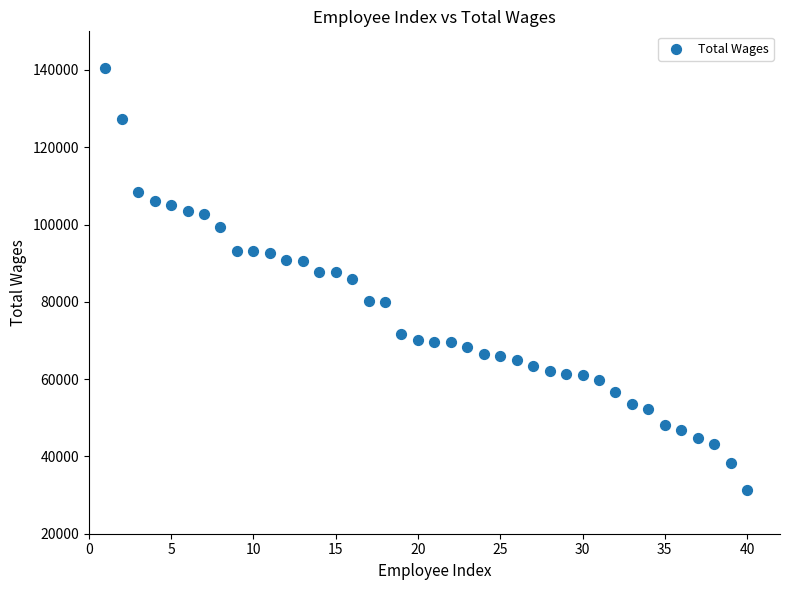

What is the range of X values (max minus min)?

39